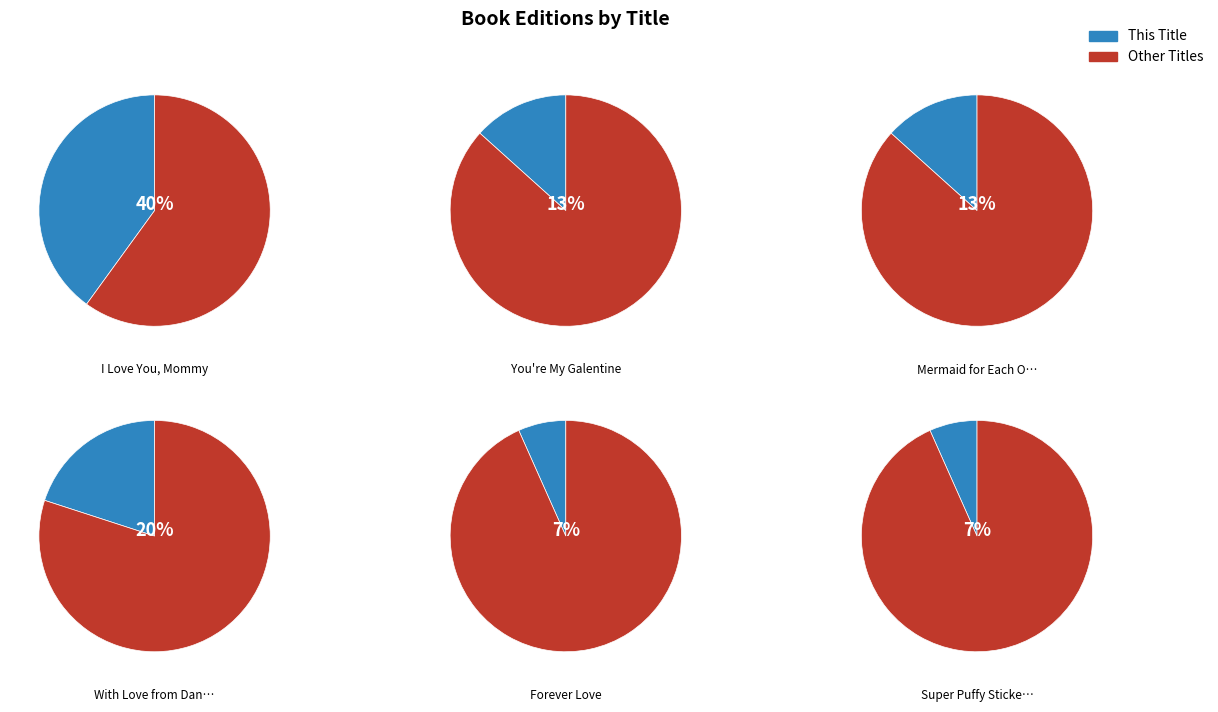

What is the smallest slice in the pie chart?

Forever Love